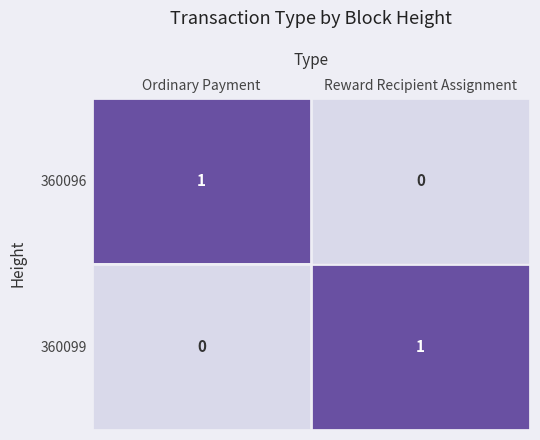

At which label does 360099 reach its peak?

Reward Recipient Assignment